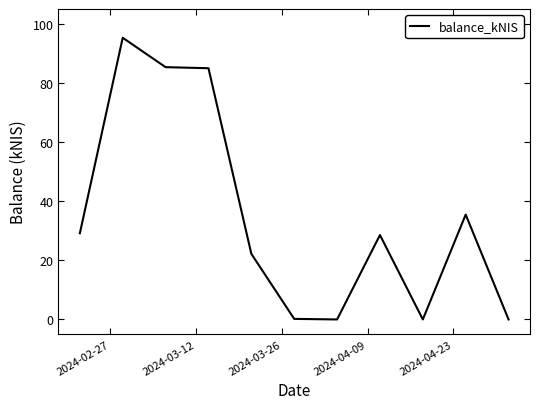

What is the sum of all values?

381.1